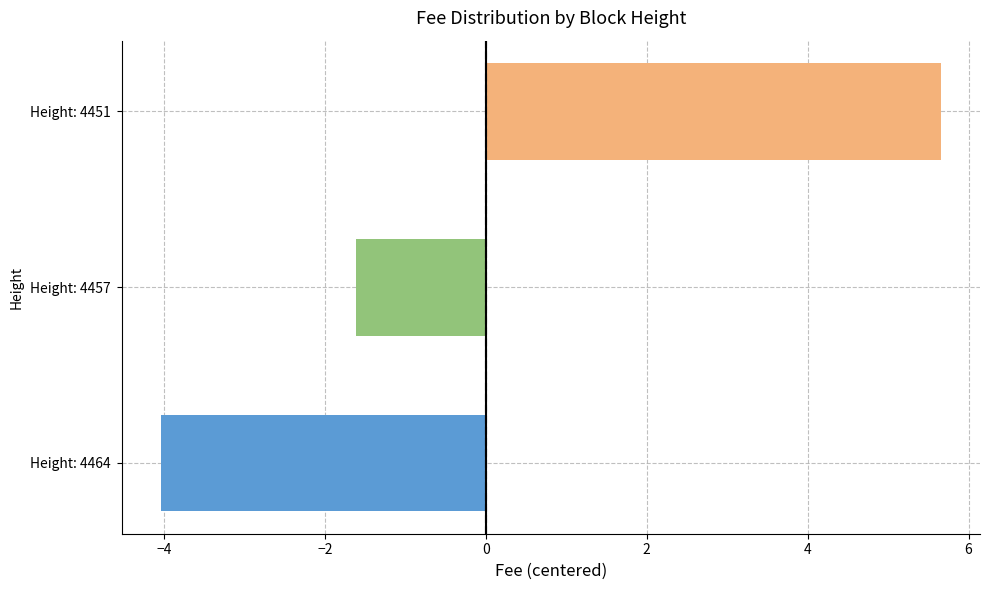

How many data points are above -1?

1